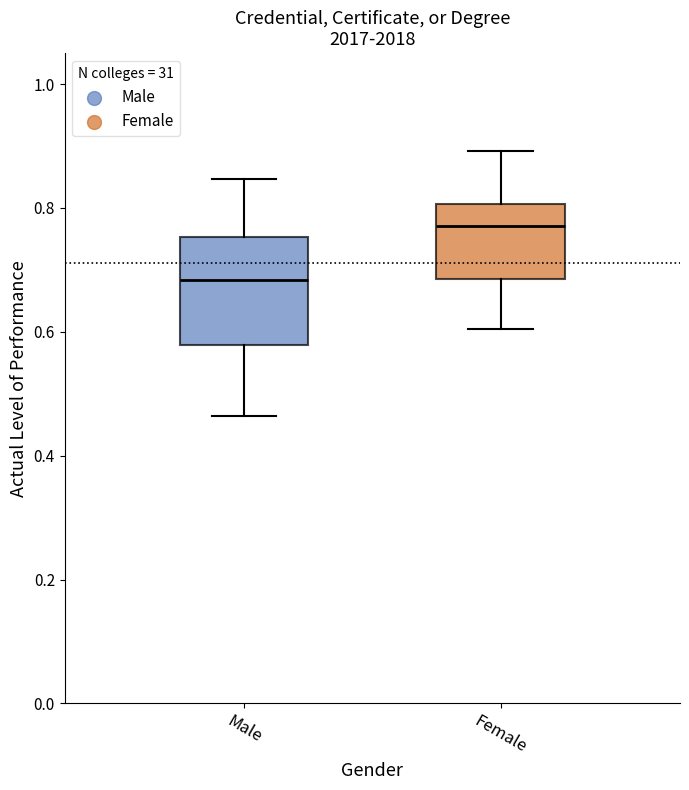

Reading left to right, transcribe this box plot: for each box, give where its median line is, the range the box spans, and where its two whiskers end, as read against the y-axis. The values are not printed on the chart, so give them approximately, as read against the axis.

Male: median 0.68, box 0.58 to 0.76, whiskers 0.46 to 0.84
Female: median 0.78, box 0.68 to 0.80, whiskers 0.60 to 0.90